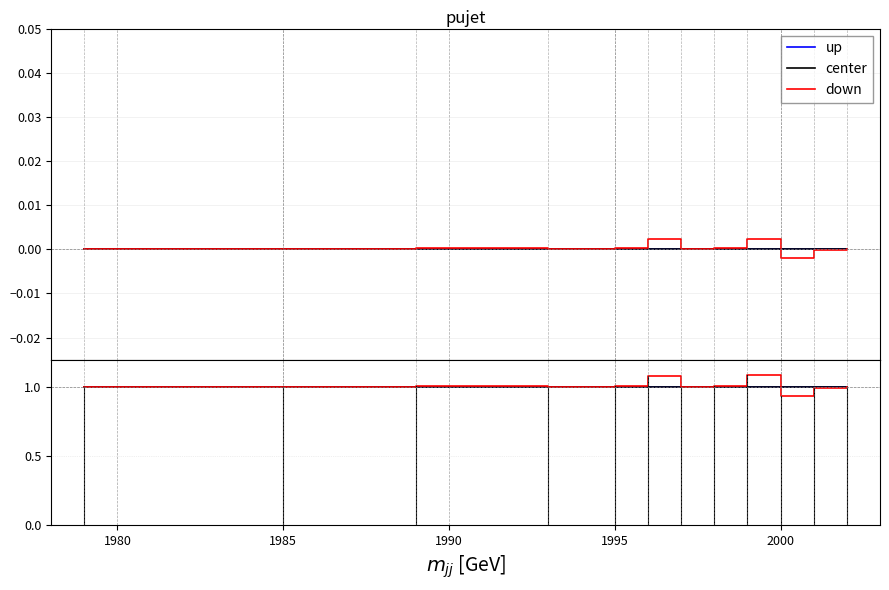

What are all the series names shown in the legend?

up, center, down